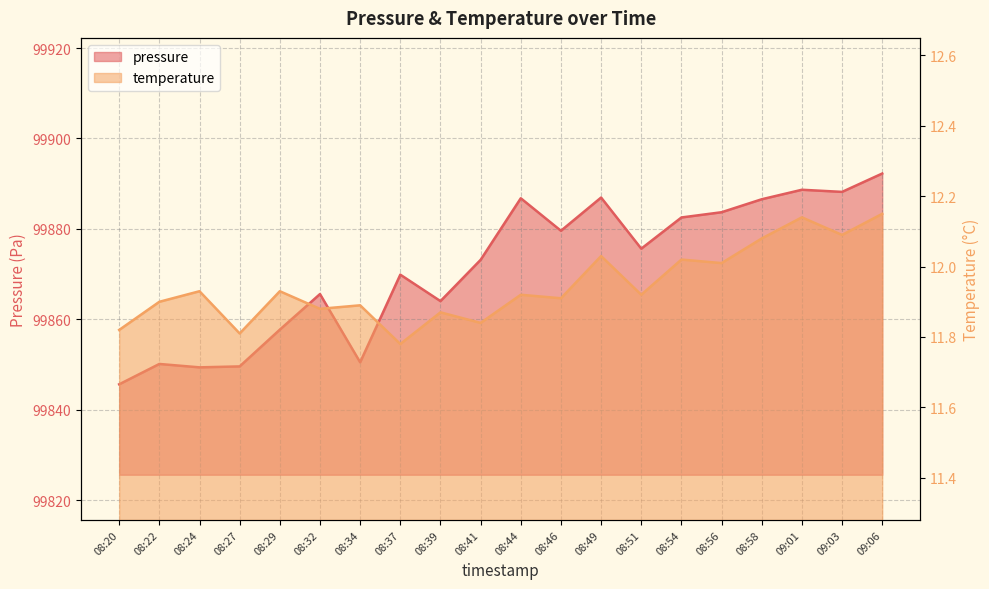

At which category does the chart reach its minimum across all series?

08:37